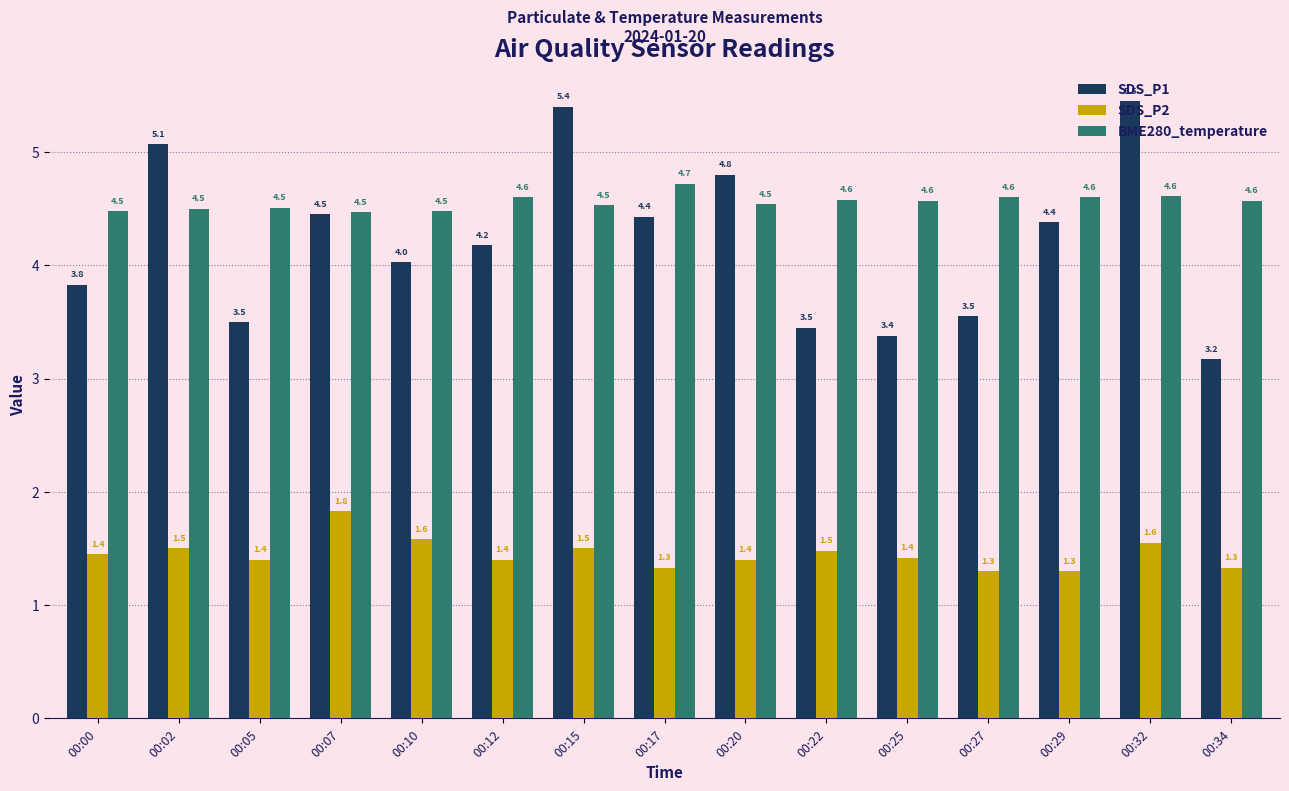

What is the difference between the SDS_P2 values at 00:05 and 00:27?

0.1